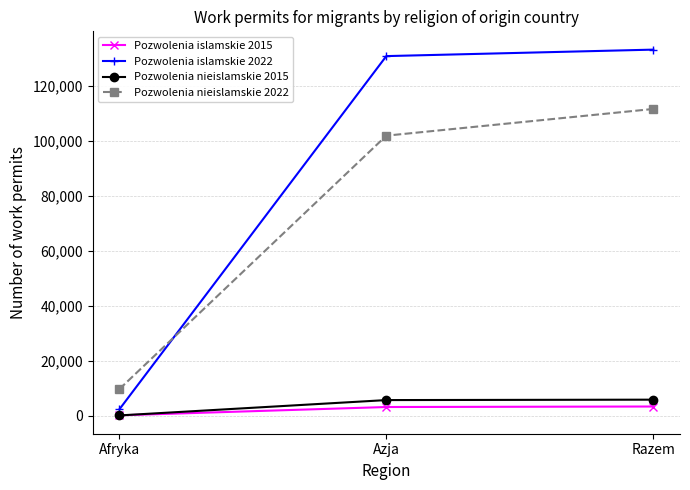

Which series has the largest total across all categories?

Pozwolenia islamskie 2022